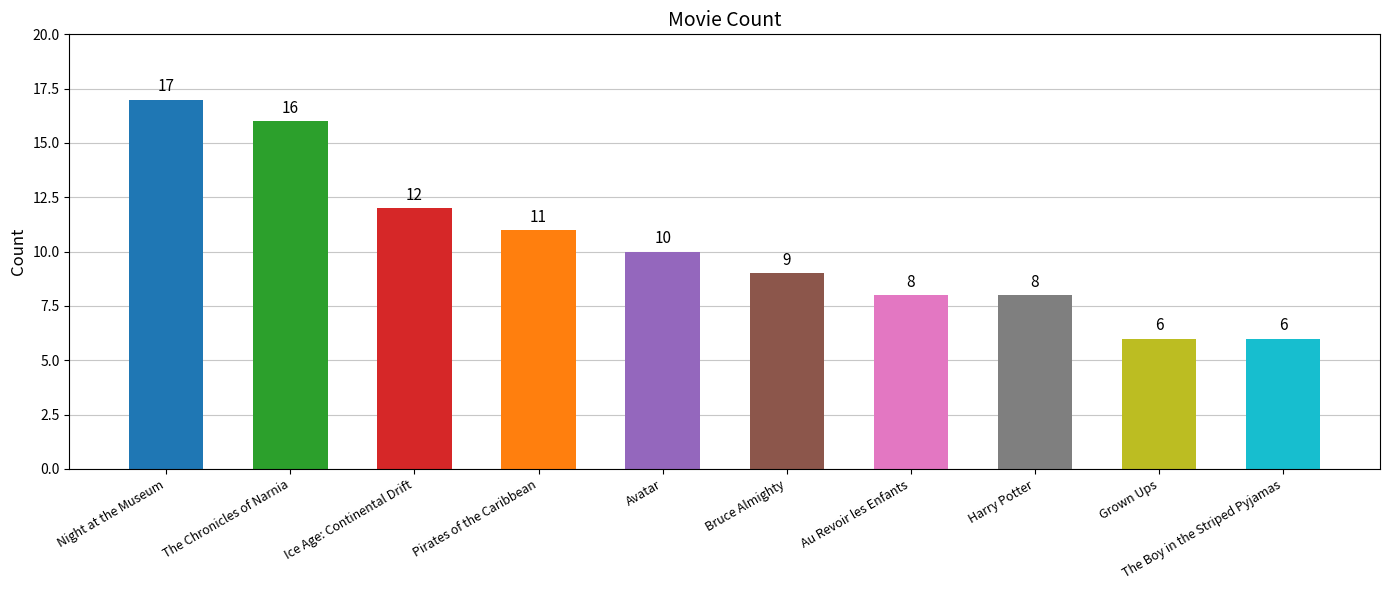

What is the greatest value displayed?

17